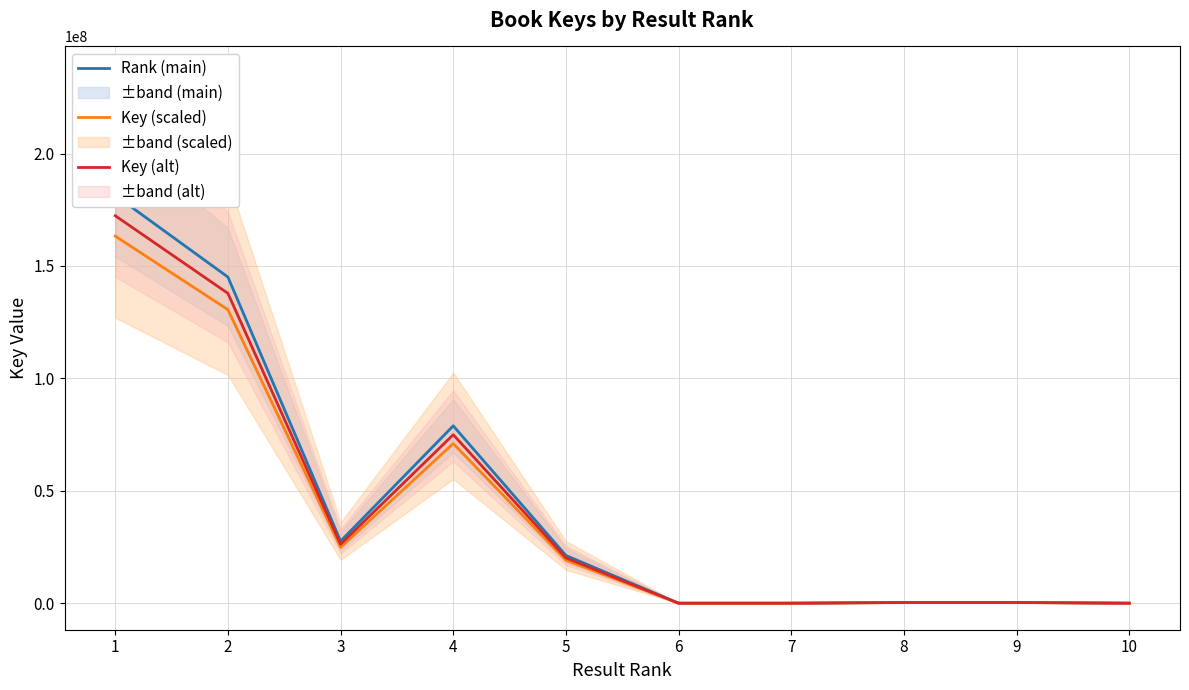

What is the difference between the Rank (main) values at 9 and 7?

326388.0